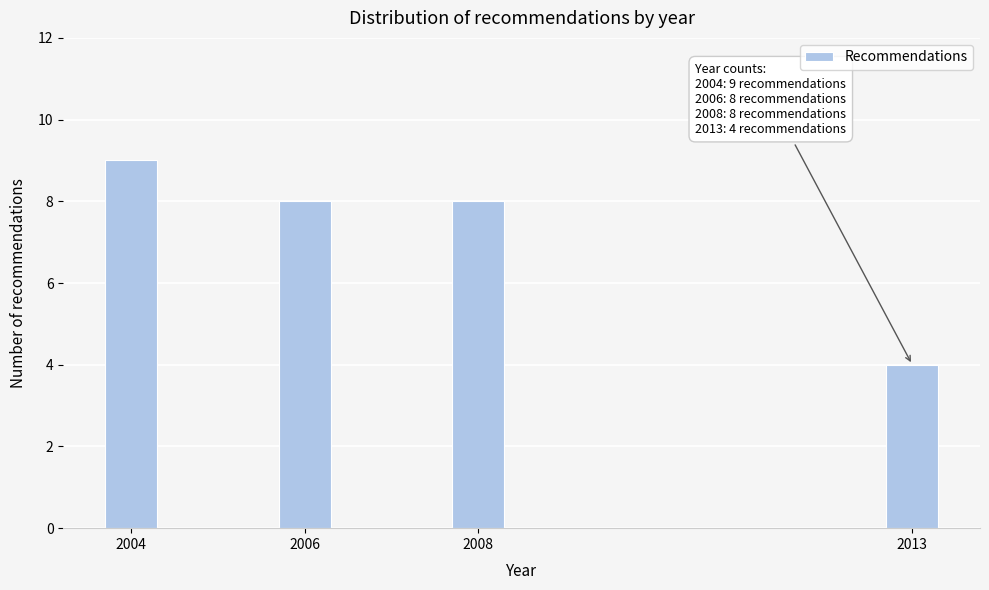

Reading left to right, extract all data points from this chart.

9	8	8	4